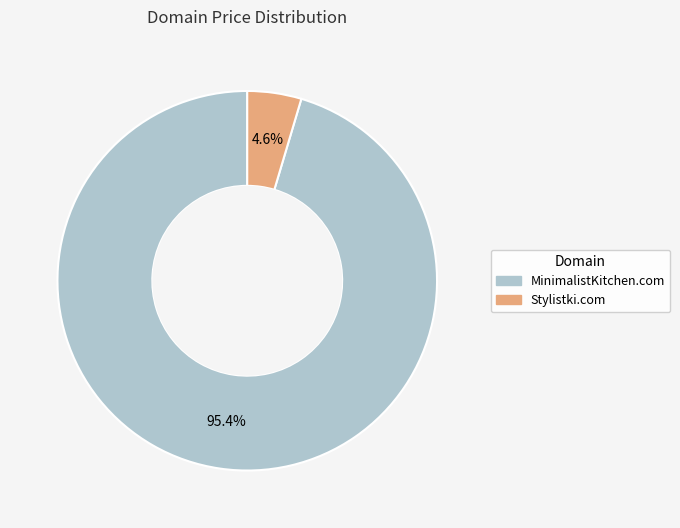

To the nearest percent, what is the average slice percentage?

50%